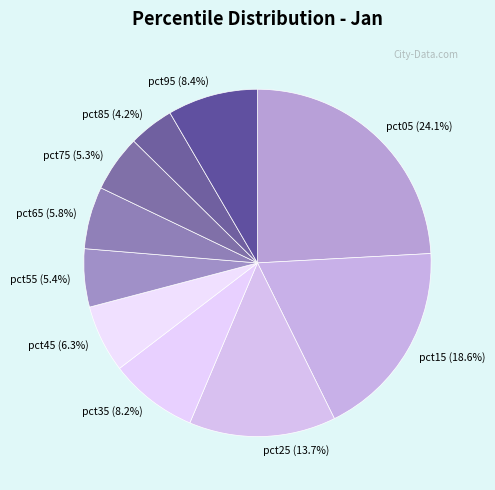

Is pct05 the majority of the pie?

No